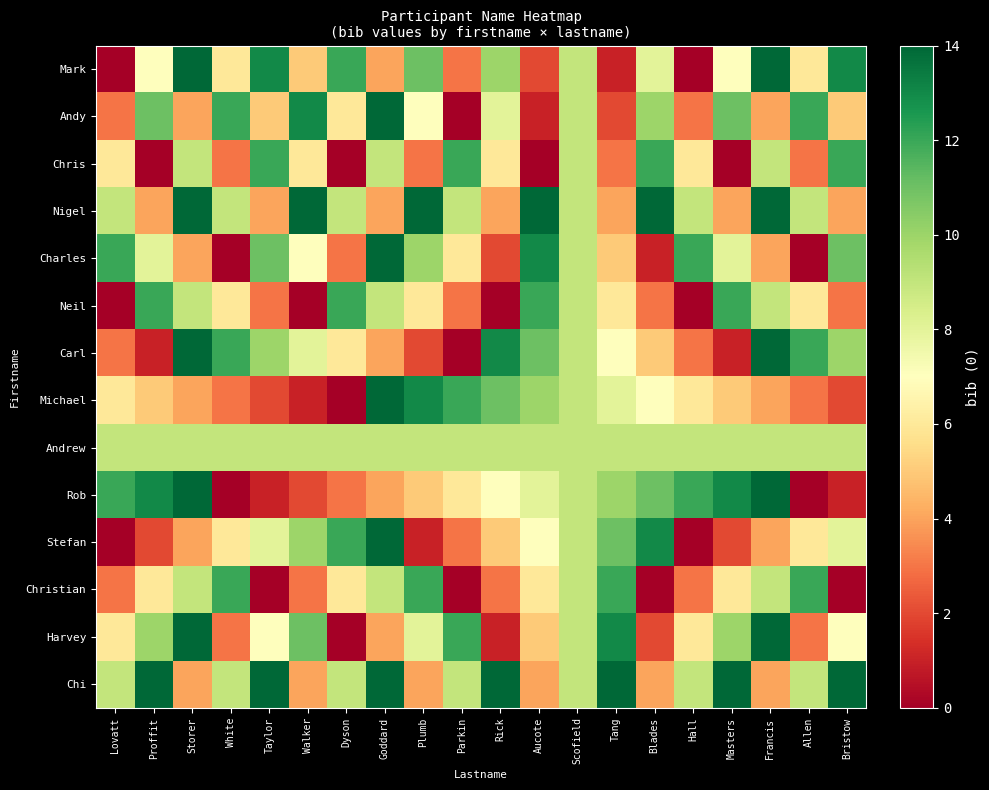

Reading left to right, extract all data points from this chart.

Mark: Lovatt=0	Proffit=7	Storer=14	White=6	Taylor=13	Walker=5	Dyson=12	Goddard=4	Plumb=11	Parkin=3	Rick=10	Aucote=2	Scofield=9	Tang=1	Blades=8	Hall=0	Masters=7	Francis=14	Allen=6	Bristow=13
Andy: Lovatt=3	Proffit=11	Storer=4	White=12	Taylor=5	Walker=13	Dyson=6	Goddard=14	Plumb=7	Parkin=0	Rick=8	Aucote=1	Scofield=9	Tang=2	Blades=10	Hall=3	Masters=11	Francis=4	Allen=12	Bristow=5
Chris: Lovatt=6	Proffit=0	Storer=9	White=3	Taylor=12	Walker=6	Dyson=0	Goddard=9	Plumb=3	Parkin=12	Rick=6	Aucote=0	Scofield=9	Tang=3	Blades=12	Hall=6	Masters=0	Francis=9	Allen=3	Bristow=12
Nigel: Lovatt=9	Proffit=4	Storer=14	White=9	Taylor=4	Walker=14	Dyson=9	Goddard=4	Plumb=14	Parkin=9	Rick=4	Aucote=14	Scofield=9	Tang=4	Blades=14	Hall=9	Masters=4	Francis=14	Allen=9	Bristow=4
Charles: Lovatt=12	Proffit=8	Storer=4	White=0	Taylor=11	Walker=7	Dyson=3	Goddard=14	Plumb=10	Parkin=6	Rick=2	Aucote=13	Scofield=9	Tang=5	Blades=1	Hall=12	Masters=8	Francis=4	Allen=0	Bristow=11
Neil: Lovatt=0	Proffit=12	Storer=9	White=6	Taylor=3	Walker=0	Dyson=12	Goddard=9	Plumb=6	Parkin=3	Rick=0	Aucote=12	Scofield=9	Tang=6	Blades=3	Hall=0	Masters=12	Francis=9	Allen=6	Bristow=3
Carl: Lovatt=3	Proffit=1	Storer=14	White=12	Taylor=10	Walker=8	Dyson=6	Goddard=4	Plumb=2	Parkin=0	Rick=13	Aucote=11	Scofield=9	Tang=7	Blades=5	Hall=3	Masters=1	Francis=14	Allen=12	Bristow=10
Michael: Lovatt=6	Proffit=5	Storer=4	White=3	Taylor=2	Walker=1	Dyson=0	Goddard=14	Plumb=13	Parkin=12	Rick=11	Aucote=10	Scofield=9	Tang=8	Blades=7	Hall=6	Masters=5	Francis=4	Allen=3	Bristow=2
Andrew: Lovatt=9	Proffit=9	Storer=9	White=9	Taylor=9	Walker=9	Dyson=9	Goddard=9	Plumb=9	Parkin=9	Rick=9	Aucote=9	Scofield=9	Tang=9	Blades=9	Hall=9	Masters=9	Francis=9	Allen=9	Bristow=9
Rob: Lovatt=12	Proffit=13	Storer=14	White=0	Taylor=1	Walker=2	Dyson=3	Goddard=4	Plumb=5	Parkin=6	Rick=7	Aucote=8	Scofield=9	Tang=10	Blades=11	Hall=12	Masters=13	Francis=14	Allen=0	Bristow=1
Stefan: Lovatt=0	Proffit=2	Storer=4	White=6	Taylor=8	Walker=10	Dyson=12	Goddard=14	Plumb=1	Parkin=3	Rick=5	Aucote=7	Scofield=9	Tang=11	Blades=13	Hall=0	Masters=2	Francis=4	Allen=6	Bristow=8
Christian: Lovatt=3	Proffit=6	Storer=9	White=12	Taylor=0	Walker=3	Dyson=6	Goddard=9	Plumb=12	Parkin=0	Rick=3	Aucote=6	Scofield=9	Tang=12	Blades=0	Hall=3	Masters=6	Francis=9	Allen=12	Bristow=0
Harvey: Lovatt=6	Proffit=10	Storer=14	White=3	Taylor=7	Walker=11	Dyson=0	Goddard=4	Plumb=8	Parkin=12	Rick=1	Aucote=5	Scofield=9	Tang=13	Blades=2	Hall=6	Masters=10	Francis=14	Allen=3	Bristow=7
Chi: Lovatt=9	Proffit=14	Storer=4	White=9	Taylor=14	Walker=4	Dyson=9	Goddard=14	Plumb=4	Parkin=9	Rick=14	Aucote=4	Scofield=9	Tang=14	Blades=4	Hall=9	Masters=14	Francis=4	Allen=9	Bristow=14